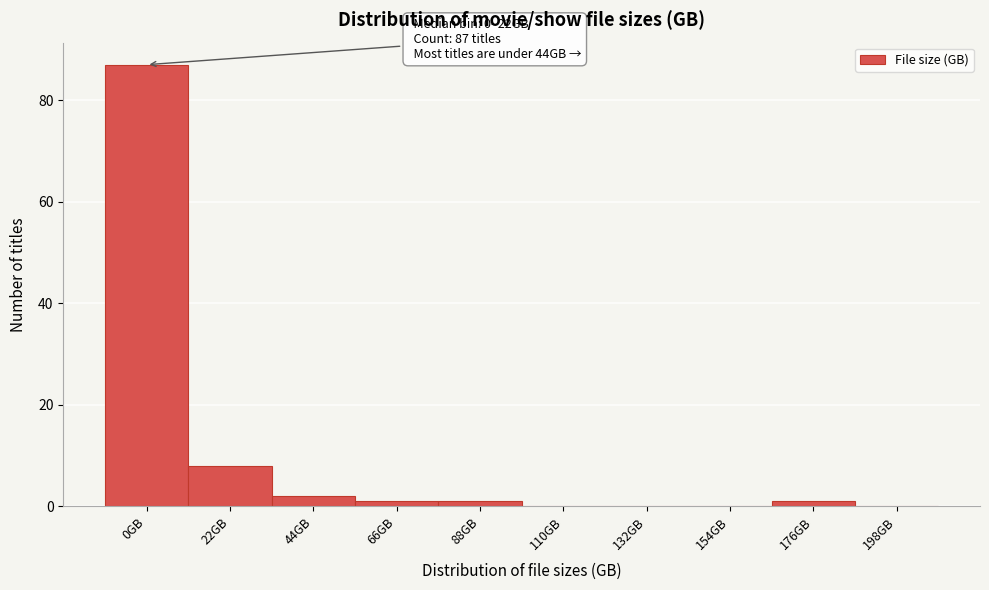

Reading left to right, transcribe all the data shown in this chart.

0GB=87	22GB=8	44GB=2	66GB=1	88GB=1	110GB=0	132GB=0	154GB=0	176GB=1	198GB=0